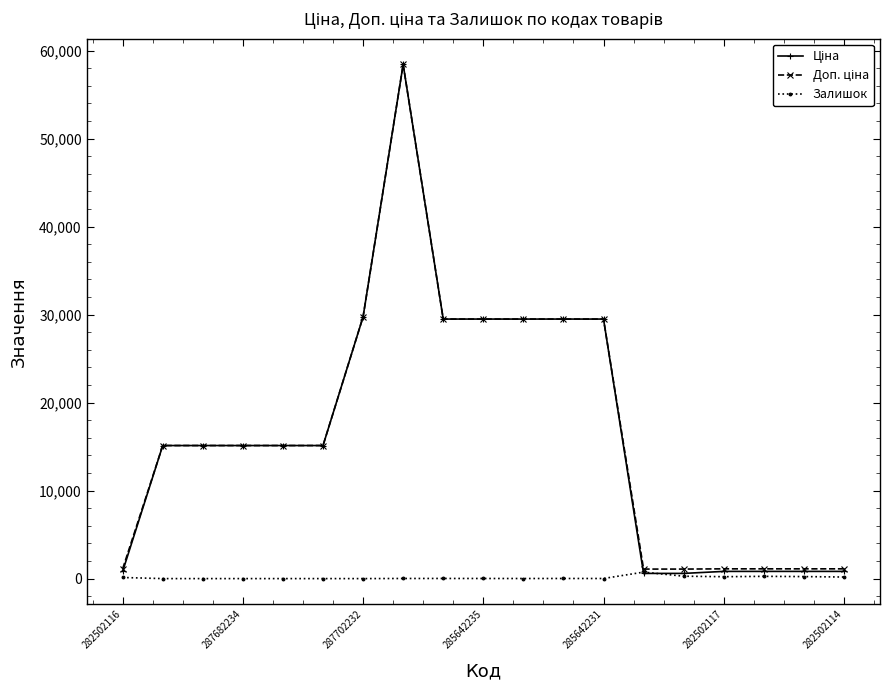

How many data points does each series have?

19